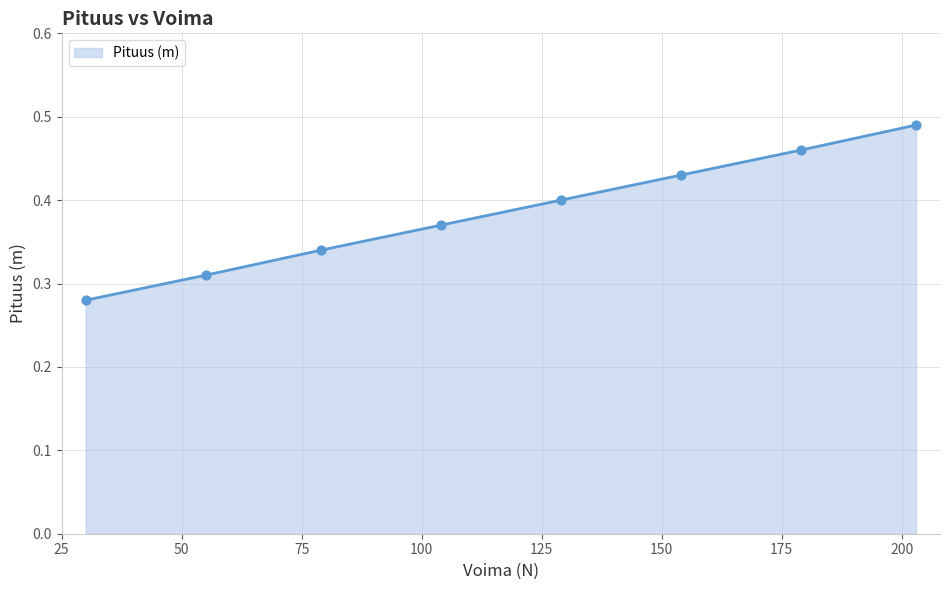

True or false: there are more than 1 points higher than both neighbors.

False